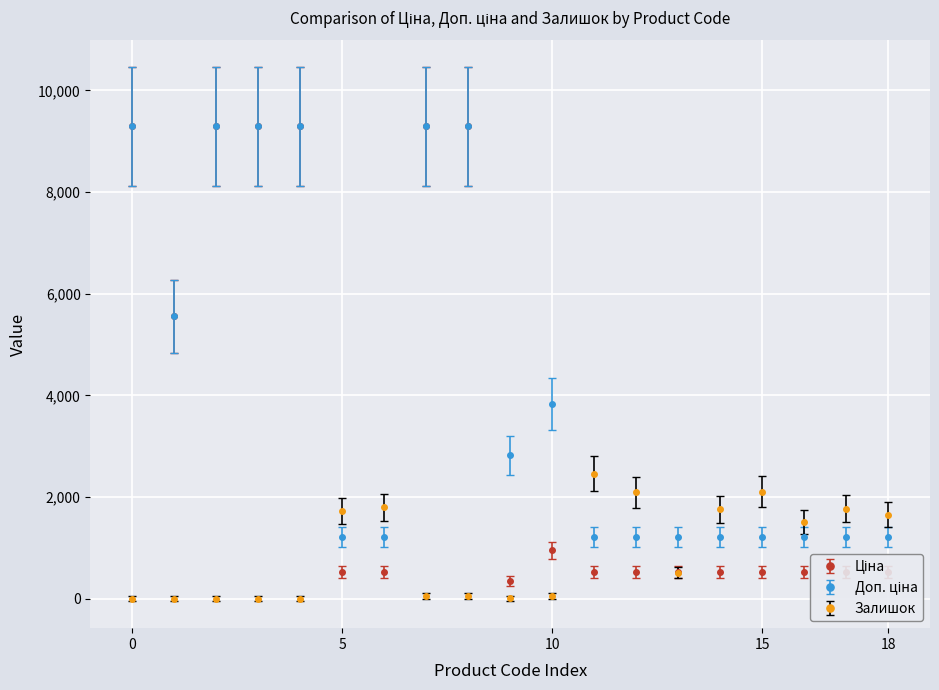

At how many categories does at least one series exceed 4168?

7